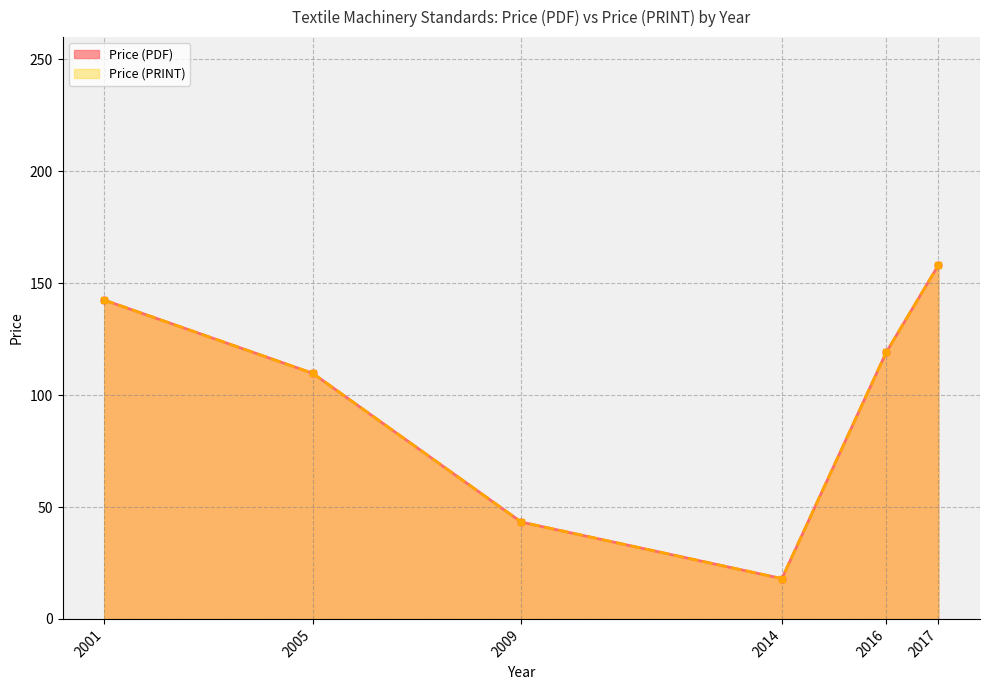

True or false: Price (PDF) and Price (PRINT) intersect in this chart.

False